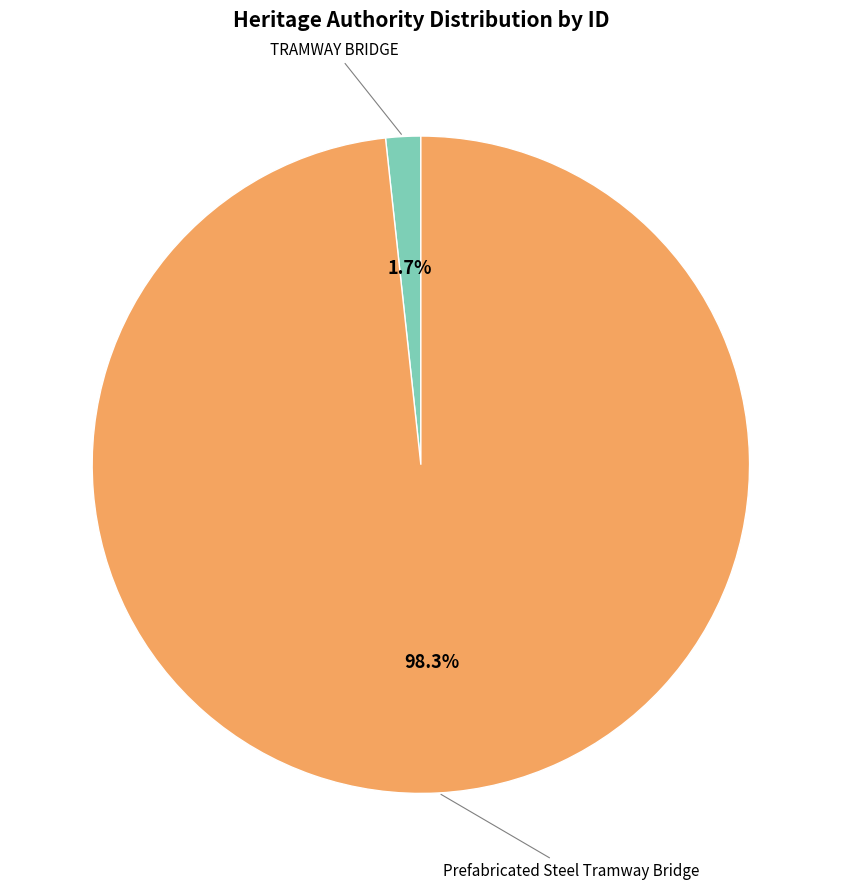

How many segments does this pie chart have?

2